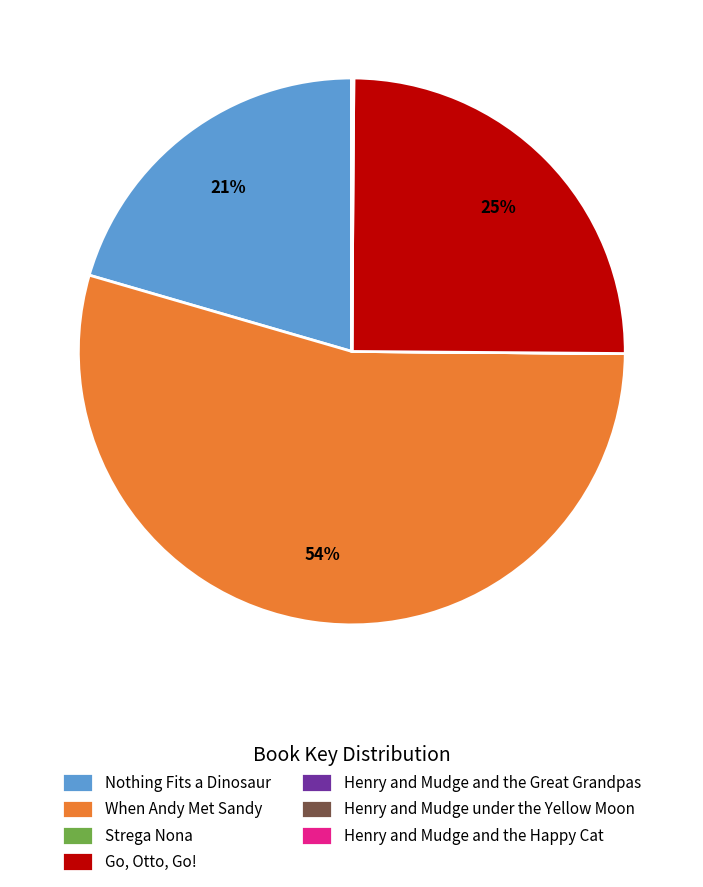

Between Nothing Fits a Dinosaur and Go, Otto, Go!, which is larger?

Go, Otto, Go!